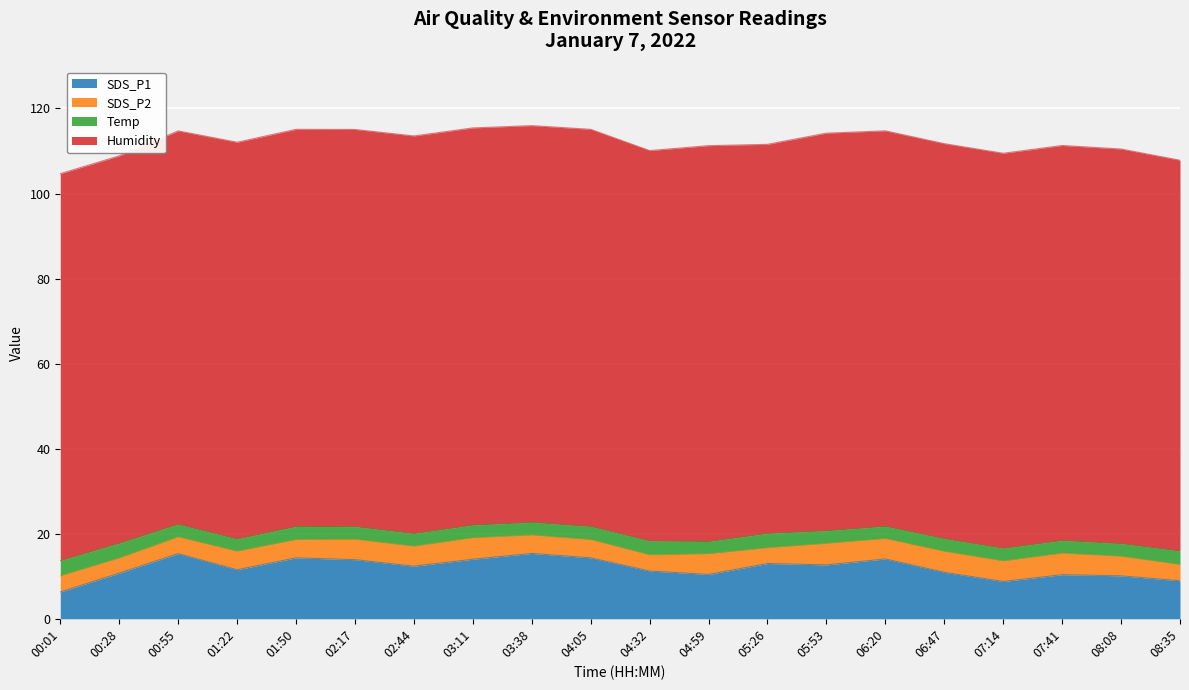

What is the difference between the SDS_P1 values at 01:50 and 01:22?

2.8